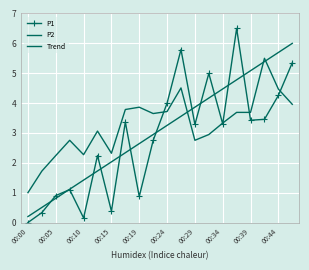

How many values in the P2 series are below 3?

8